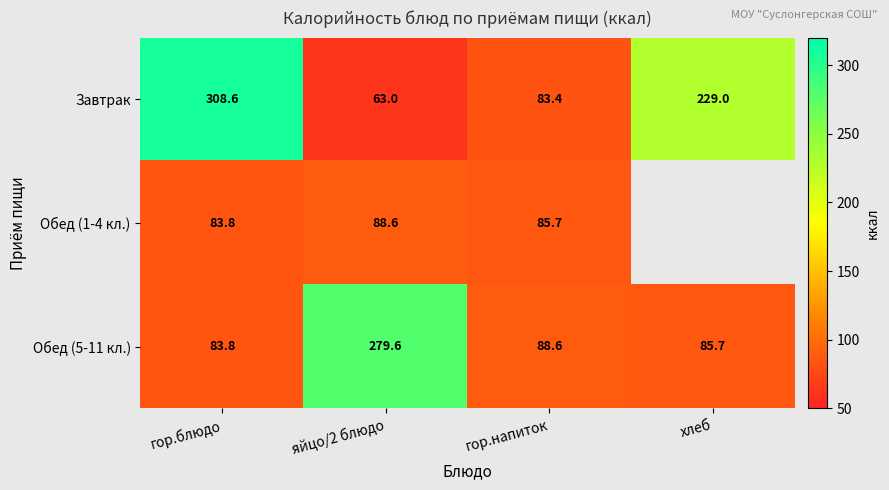

List the labels in order of Завтрак value, smallest first.

яйцо/2 блюдо, гор.напиток, хлеб, гор.блюдо